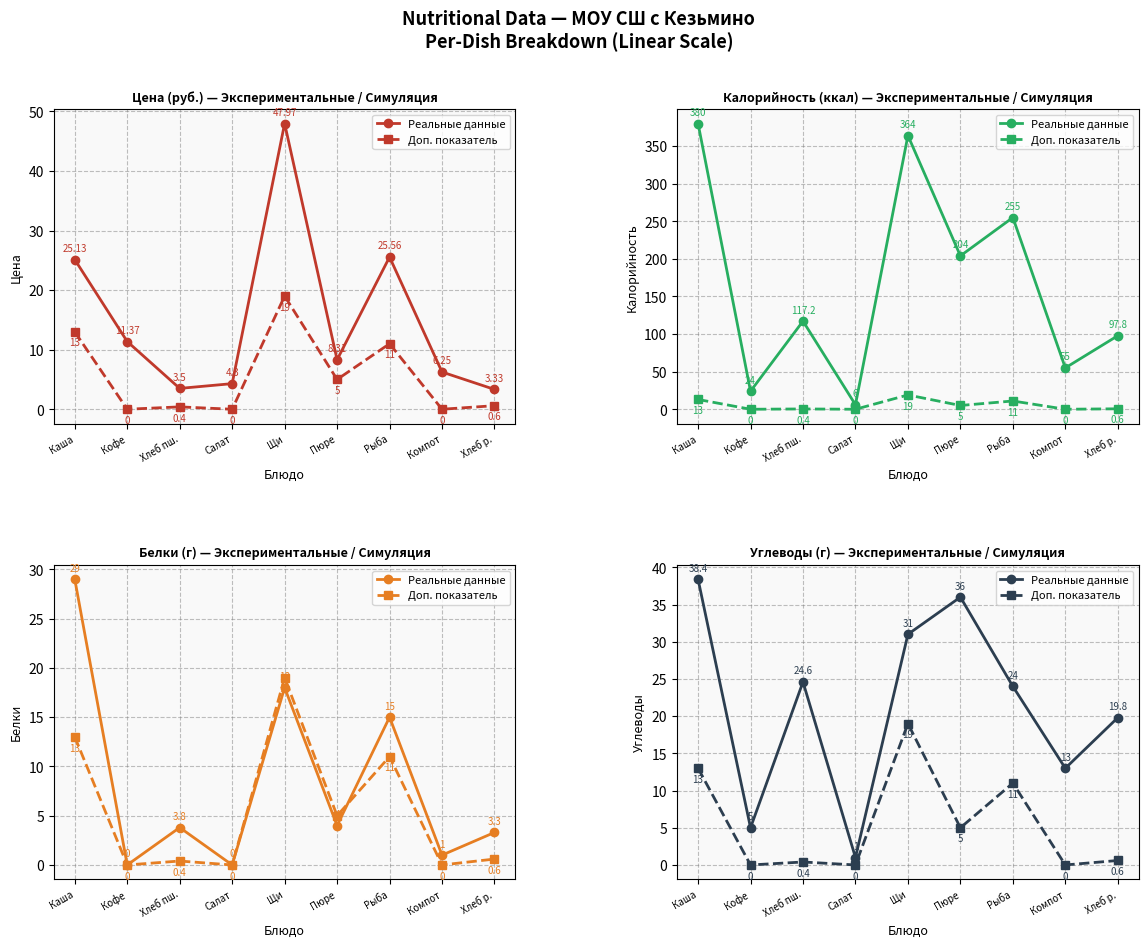

Which label corresponds to the smallest value in the chart?

Кофе